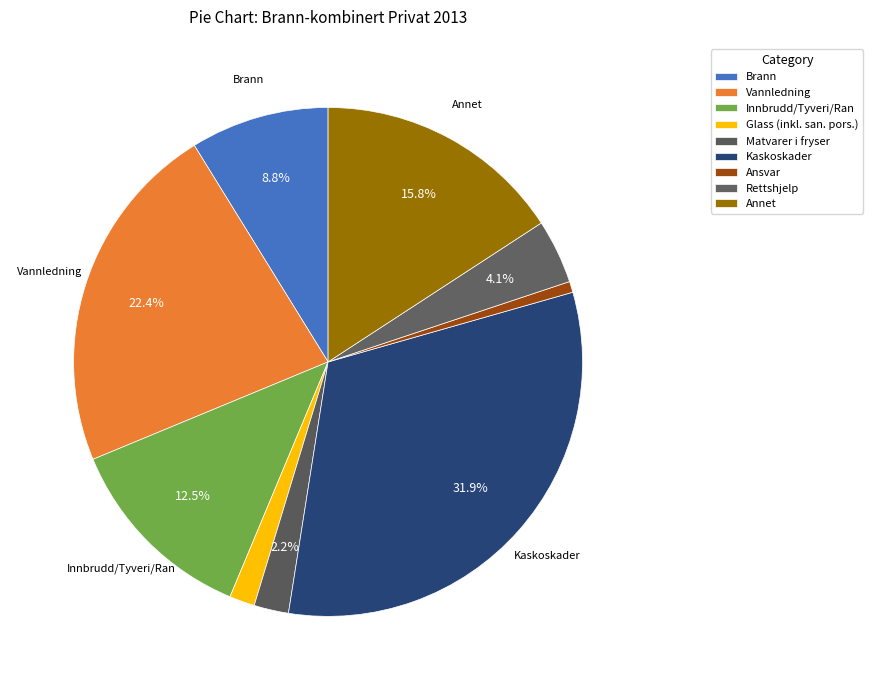

Count the number of slices in the pie.

9